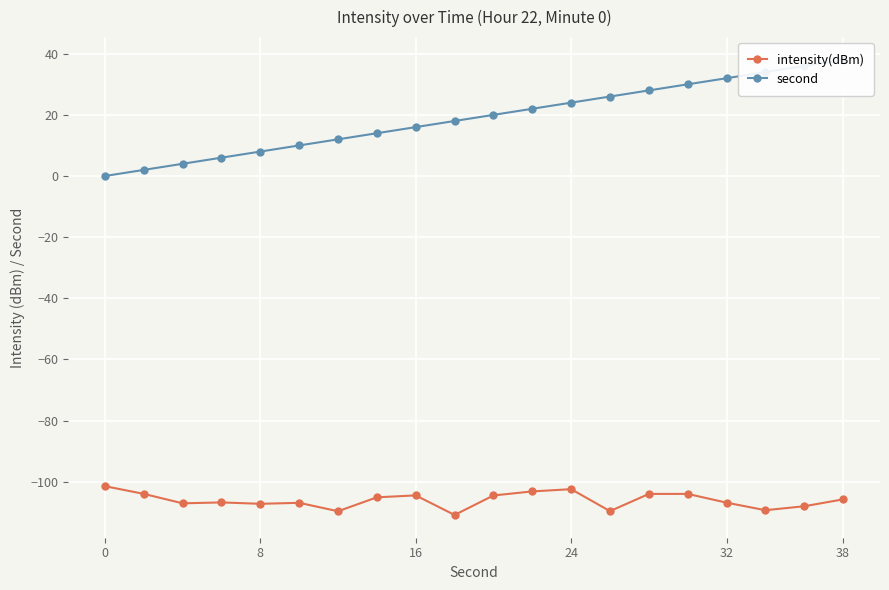

Rank the series by their average value, from highest to lowest.

second, intensity(dBm)